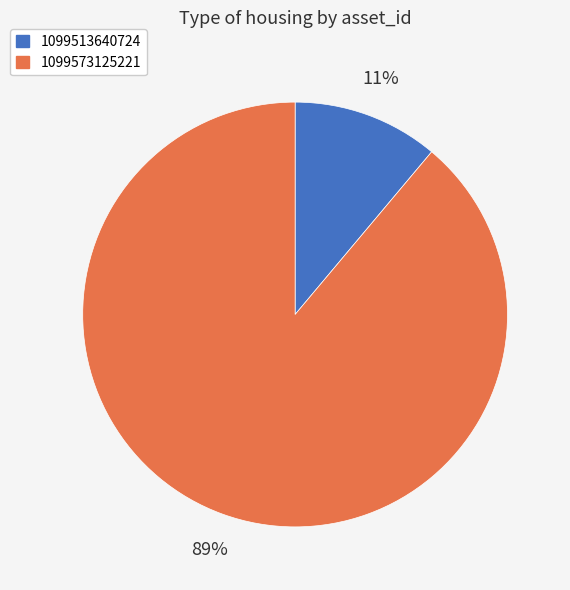

To the nearest percent, what percentage of the pie is 1099513640724?

11%